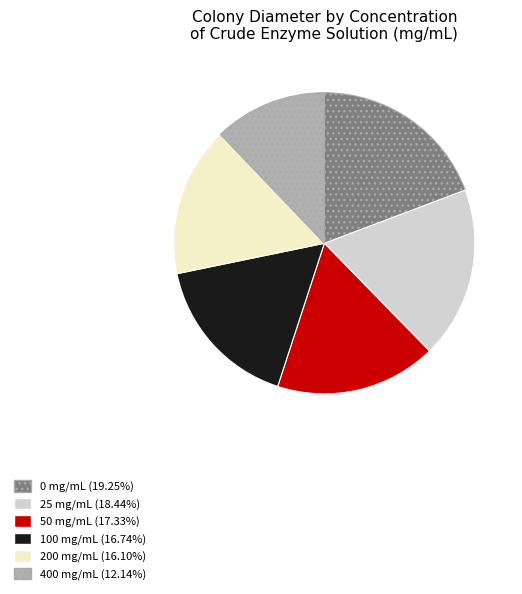

Count the number of slices in the pie.

6